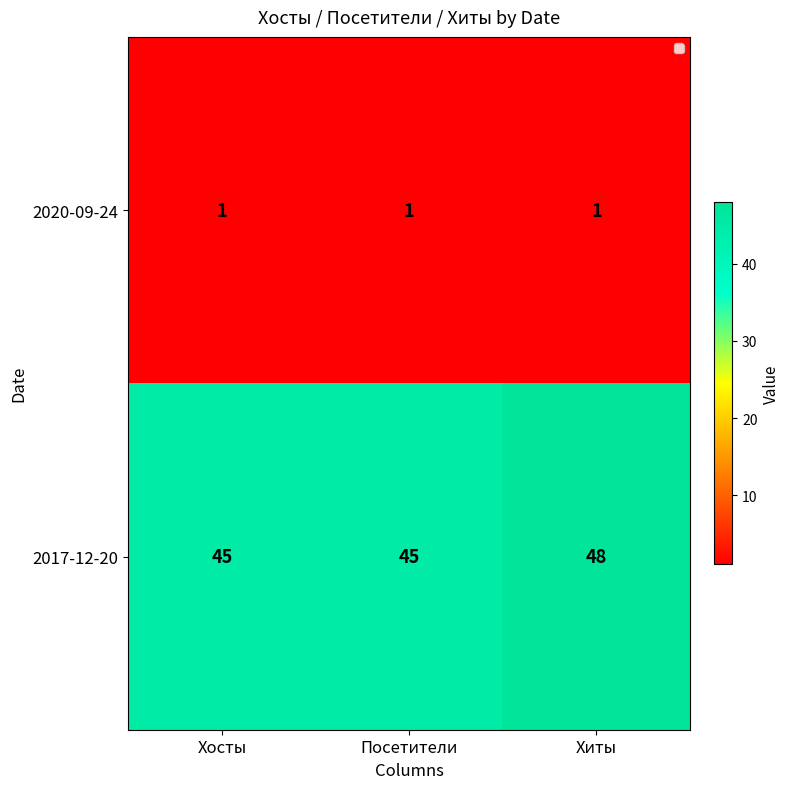

Which series has the widest spread of values?

2017-12-20